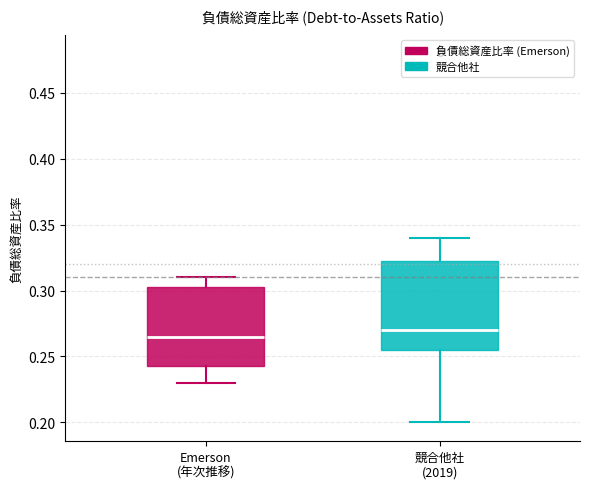

Which box's median line is the highest?

競合他社 (2019)